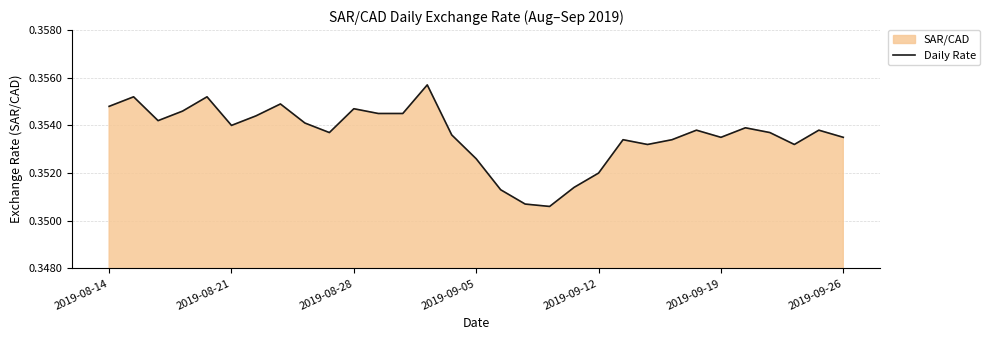

Is it true that the value at 2019-09-05 is 0.6?

False